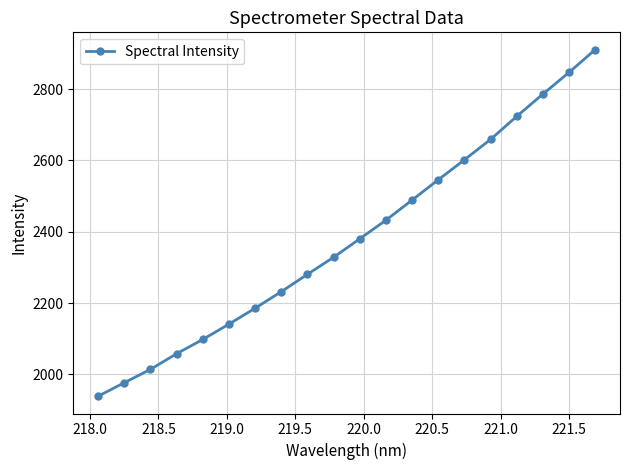

What is the minimum value shown in the chart?

1939.0